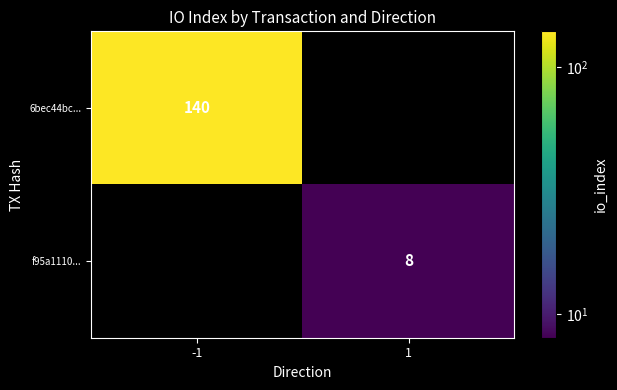

True or false: 6bec44bc... has a value of 140 at -1.

True